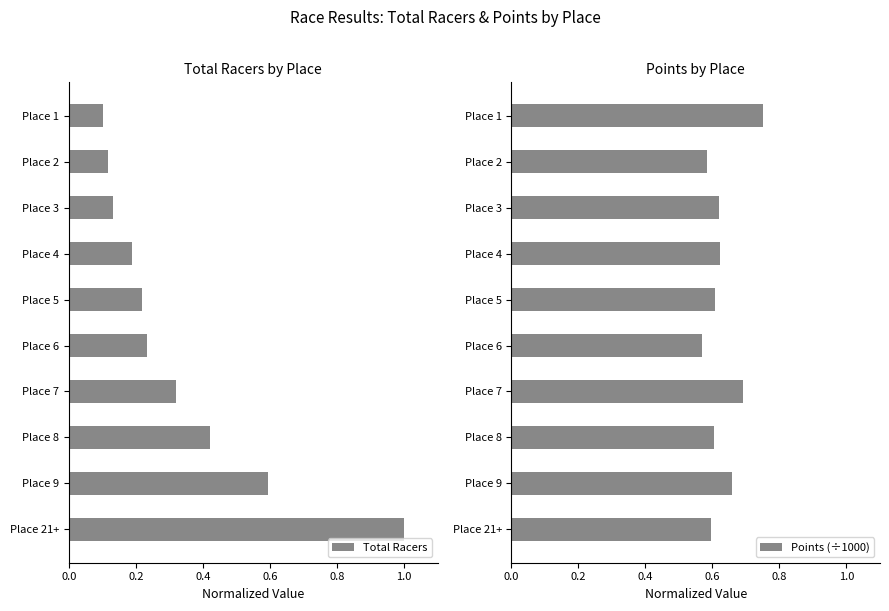

What is the value of the Total Racers bar at the 5th from the left?

0.2